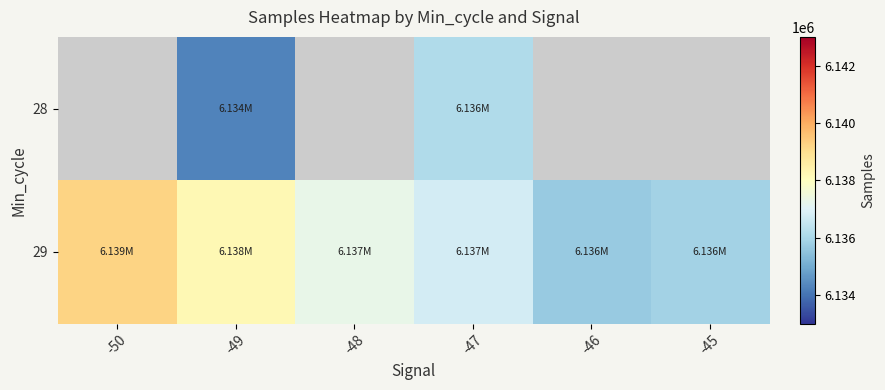

What is the difference between the 29 values at -46 and -45?

195.4